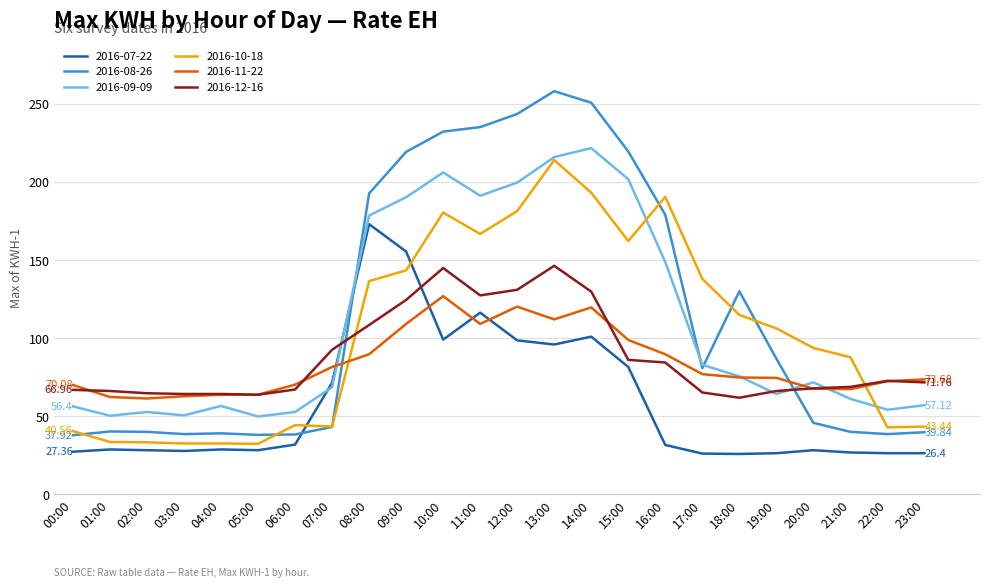

What are all the series names shown in the legend?

2016-07-22, 2016-08-26, 2016-09-09, 2016-10-18, 2016-11-22, 2016-12-16